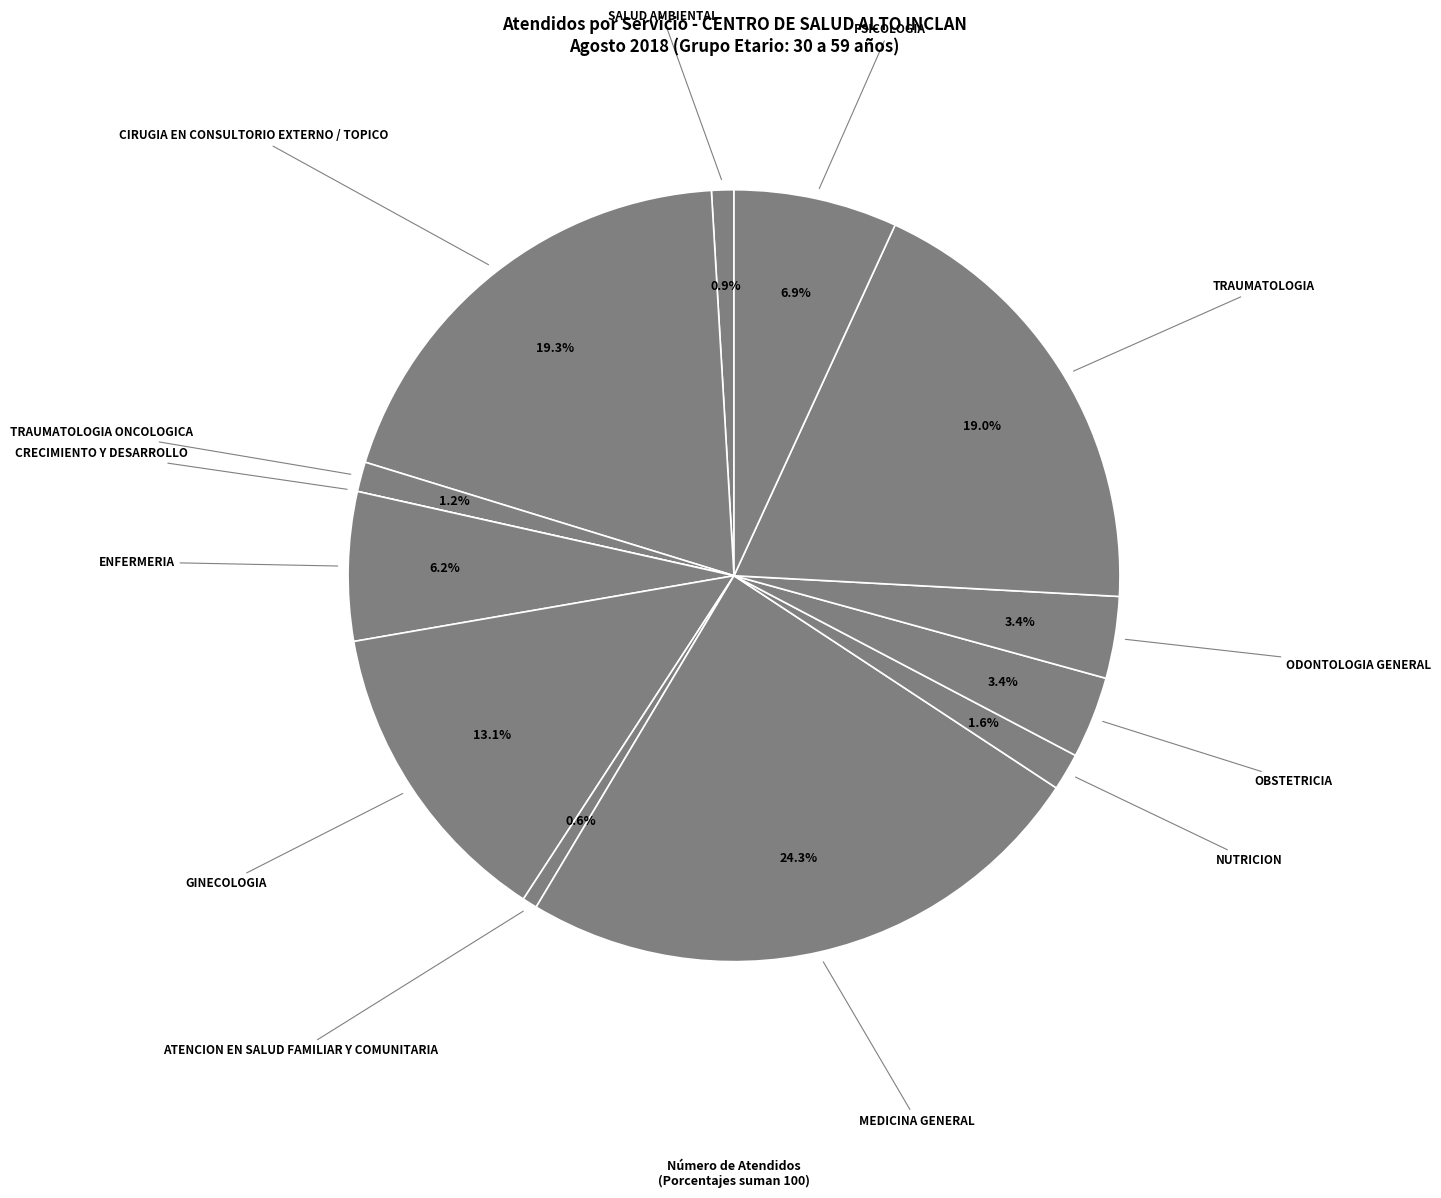

Which category has the biggest portion of the pie?

MEDICINA GENERAL